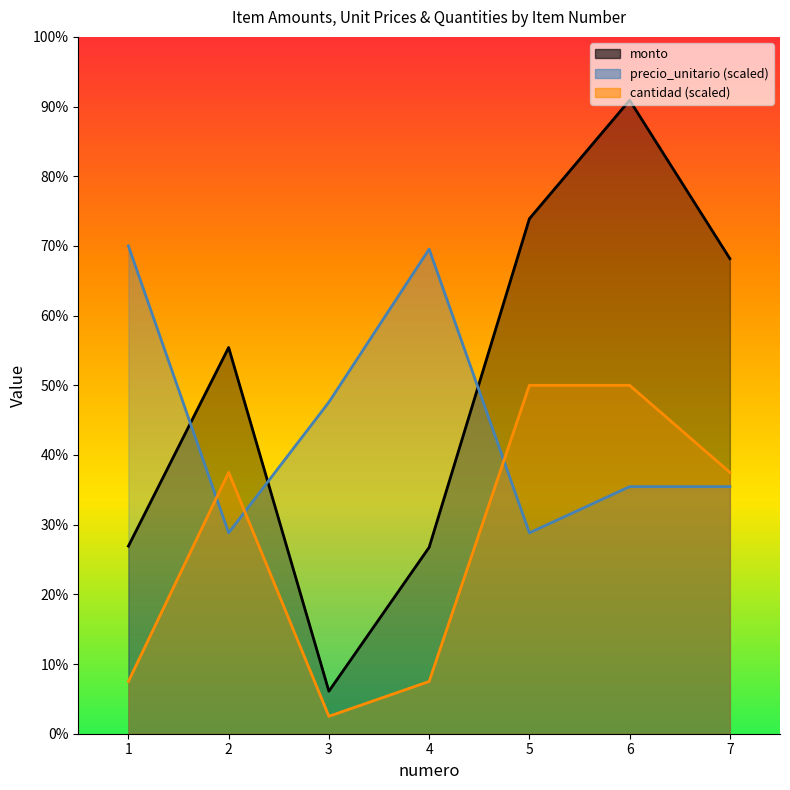

Which category has the lowest value in the precio_unitario series?

2